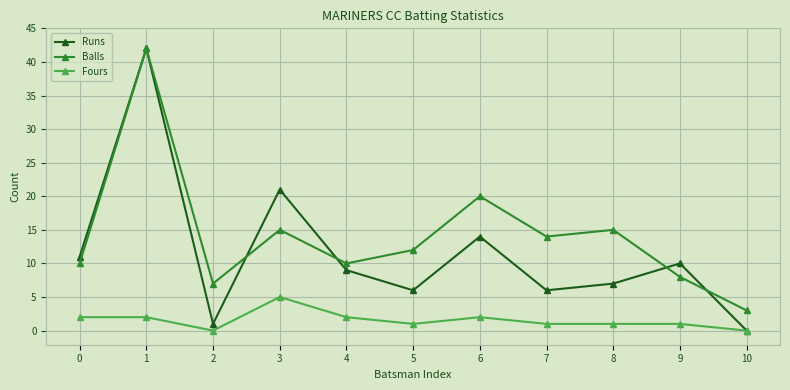

What is the maximum value for Runs?

42